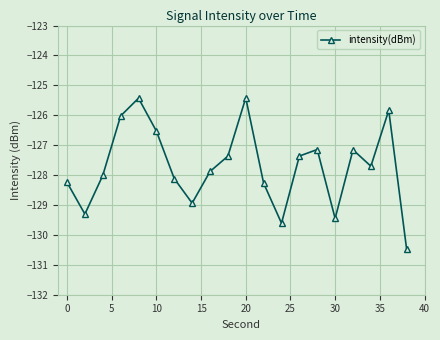

How many interior local valleys (lower than both neighbors) does the data have?

5